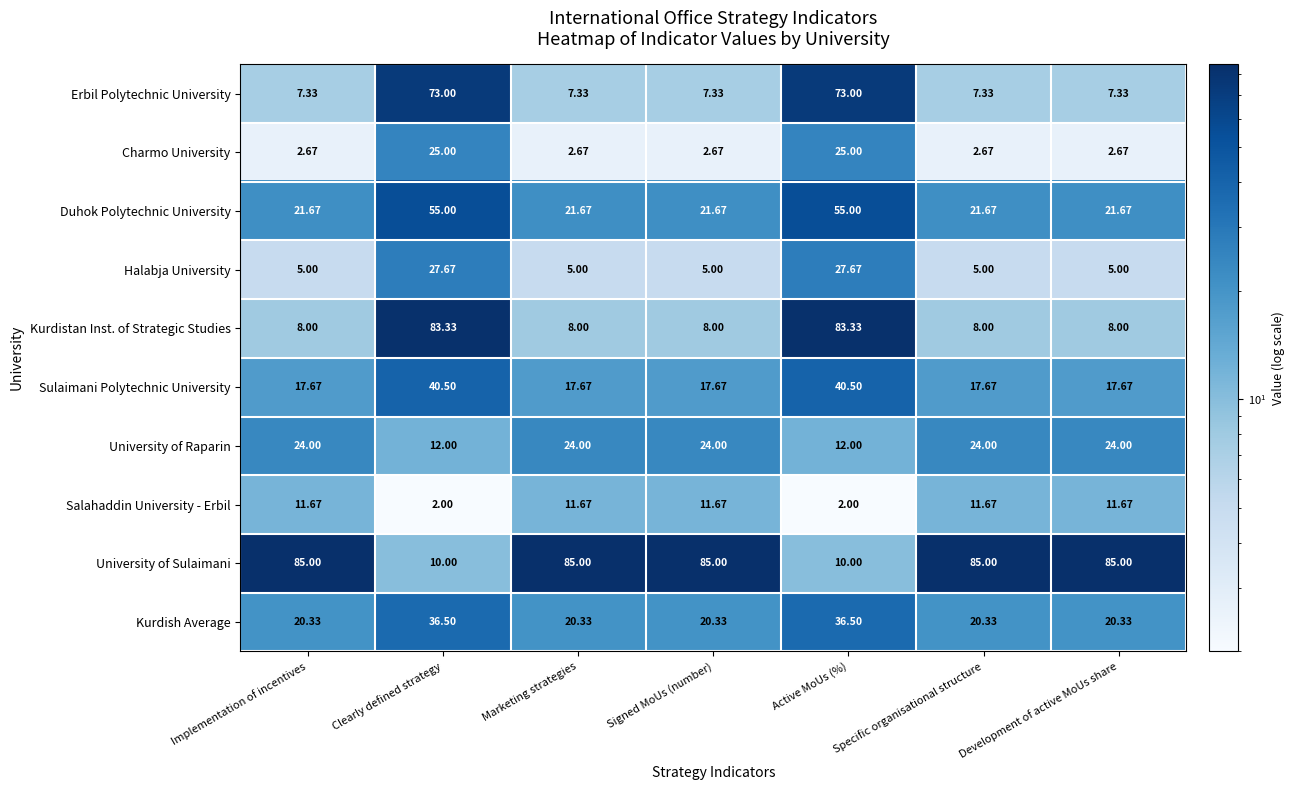

Which series has the largest total across all categories?

University of Sulaimani